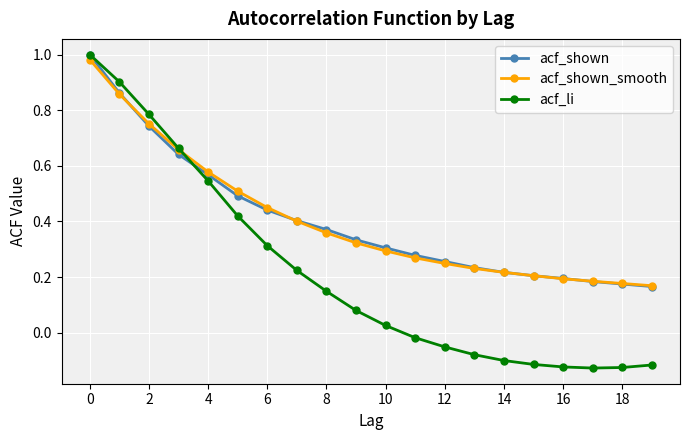

Which series has the largest range (max minus min)?

acf_li